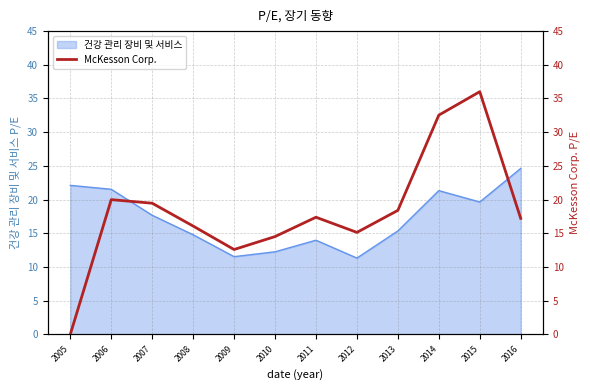

List the labels in order of value, smallest first.

2005, 2009, 2010, 2012, 2008, 2016, 2011, 2013, 2007, 2006, 2014, 2015